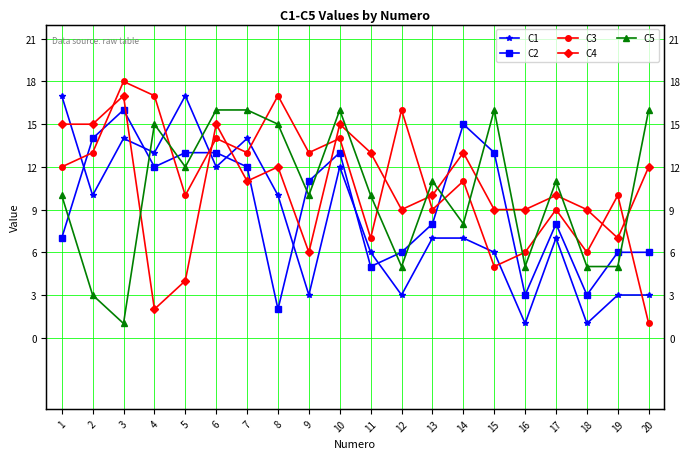

The value of C1 at 15 is 1. True or false?

False